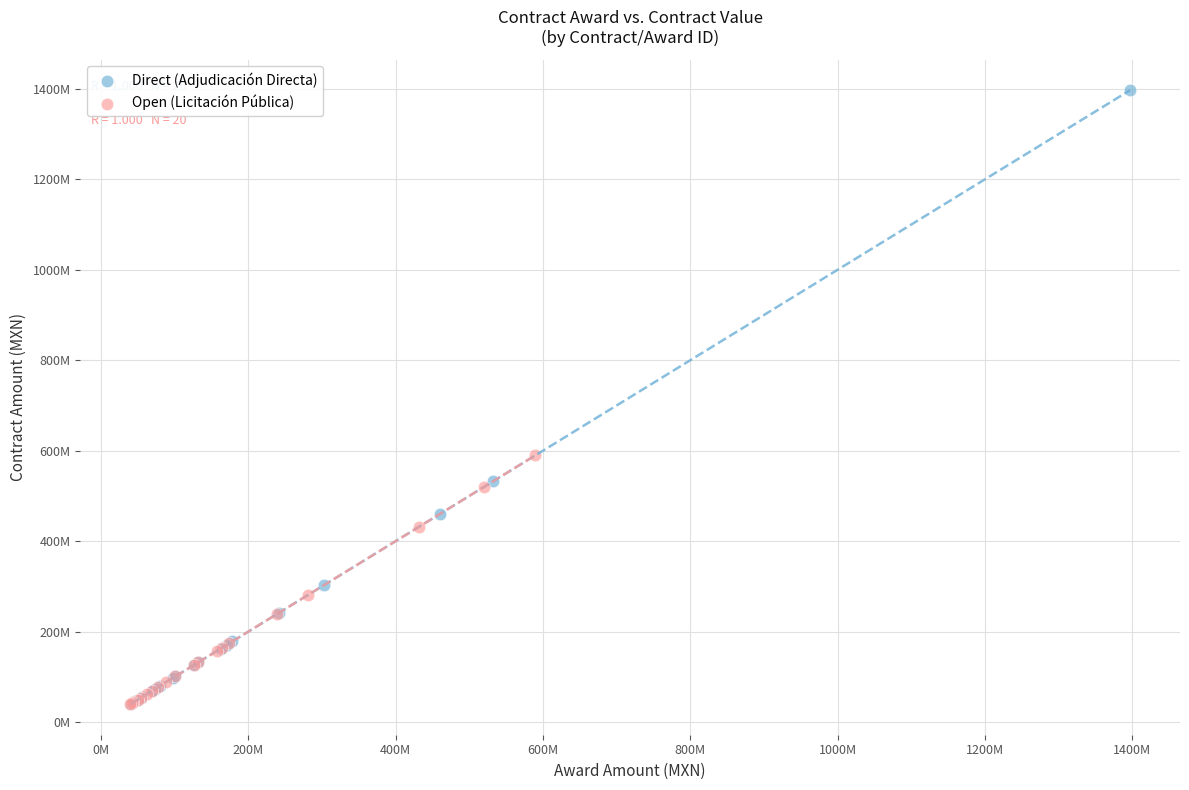

Which series contains the highest Y value?

Direct (Adjudicación Directa)